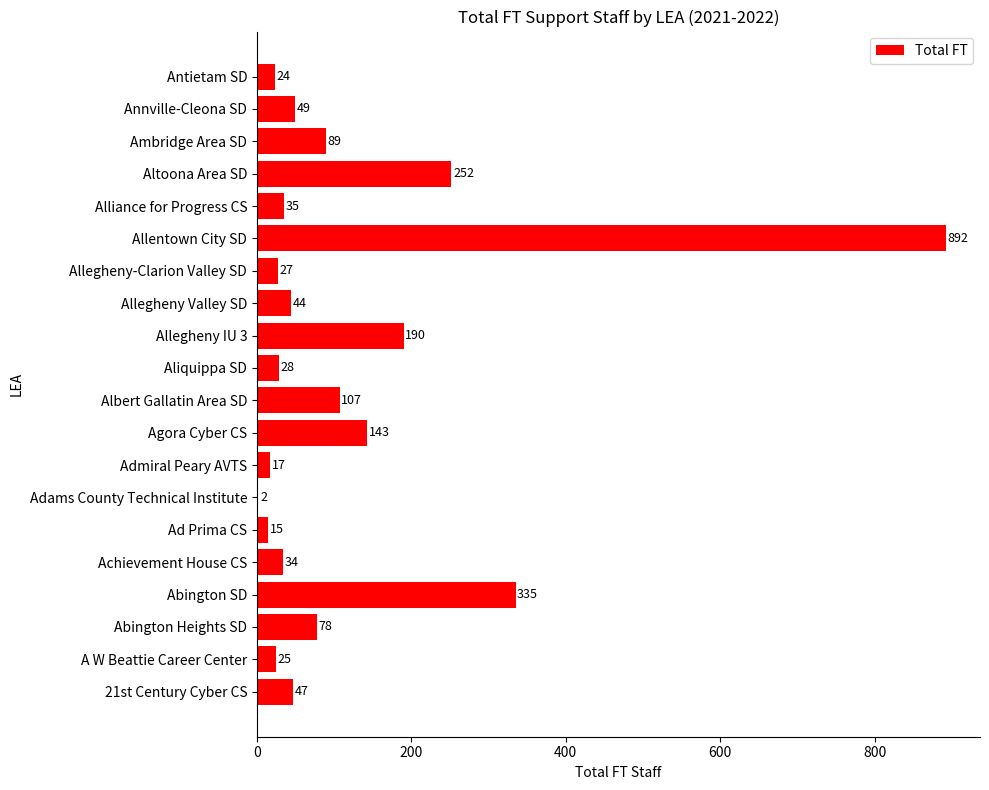

What is the maximum value shown in the chart?

892